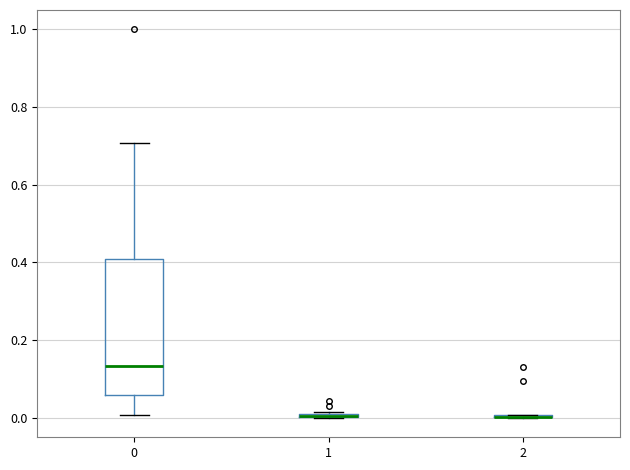

Comparing the boxes themselves (not the whiskers), which one is the tallest?

0